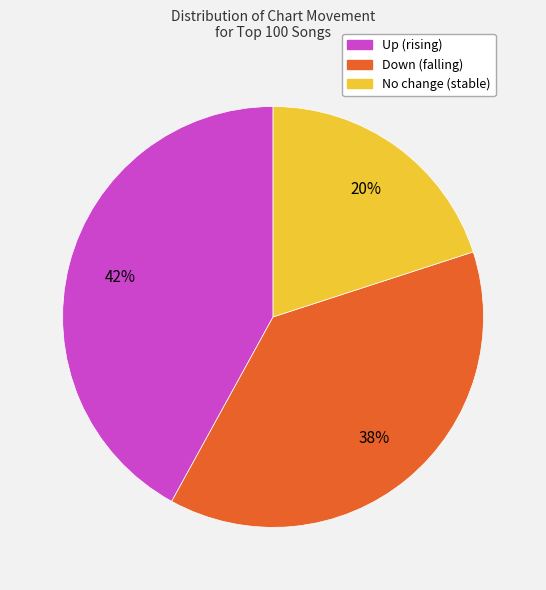

Does any single category account for the majority?

No